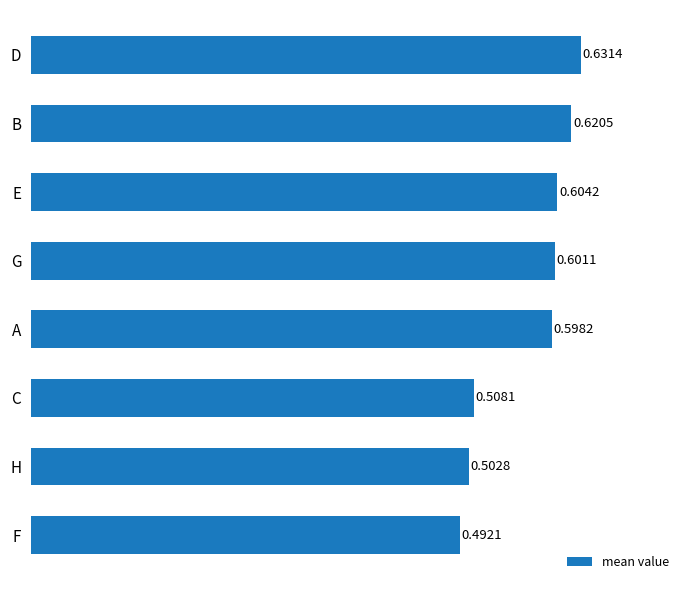

What is the sum of all values?

4.6